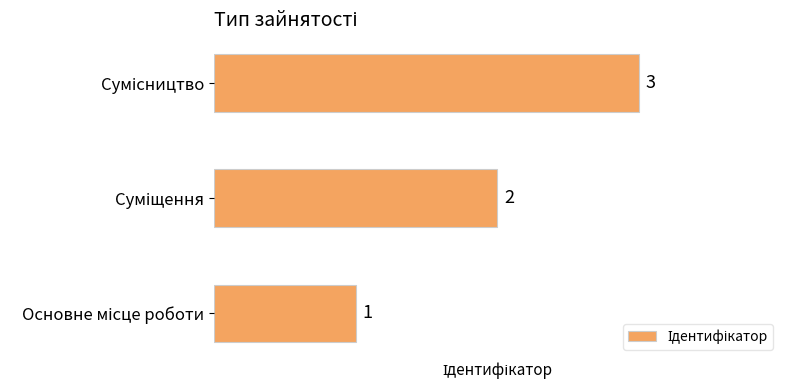

What is the sum of all values?

6